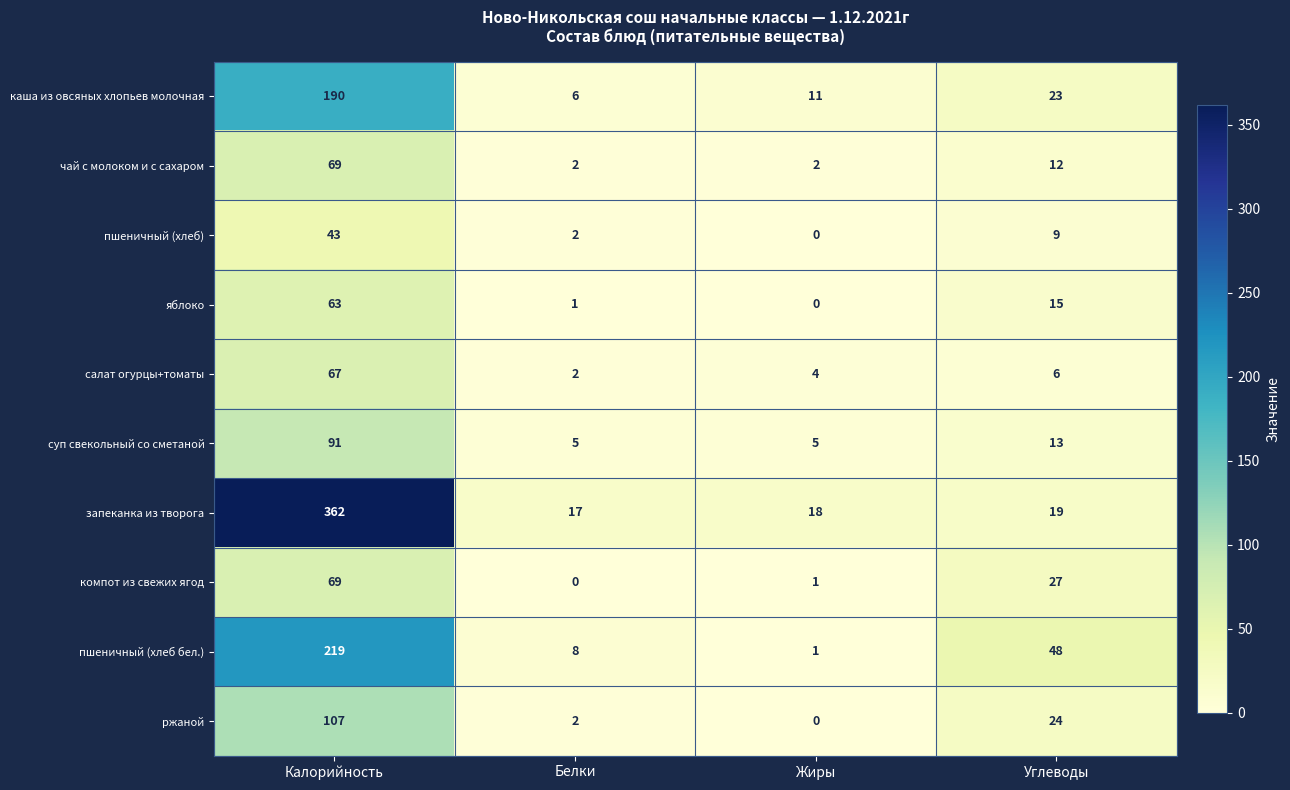

Where does the компот из свежих ягод series first go above 27?

Калорийность